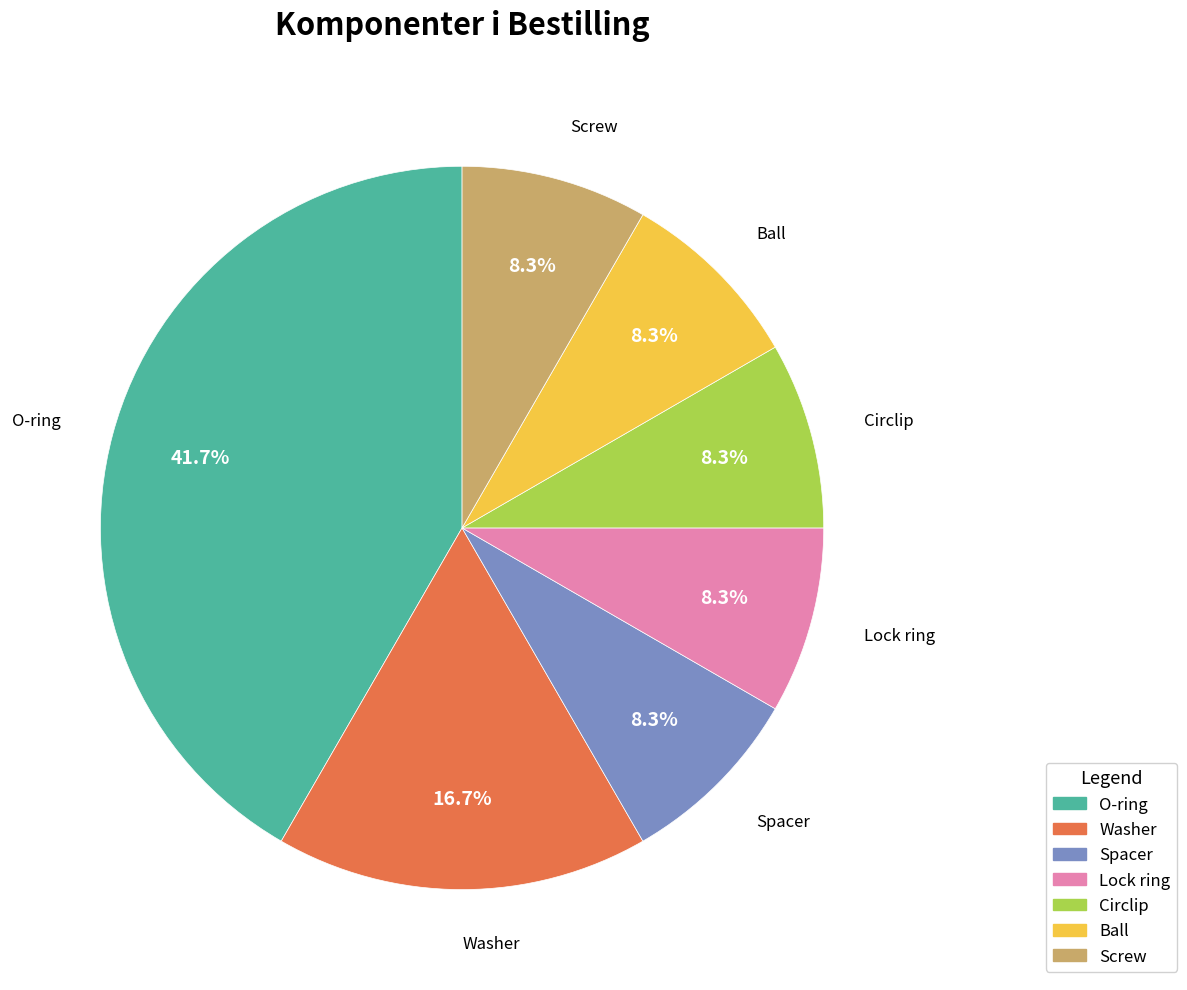

To the nearest percent, what percentage of the pie is O-ring?

42%